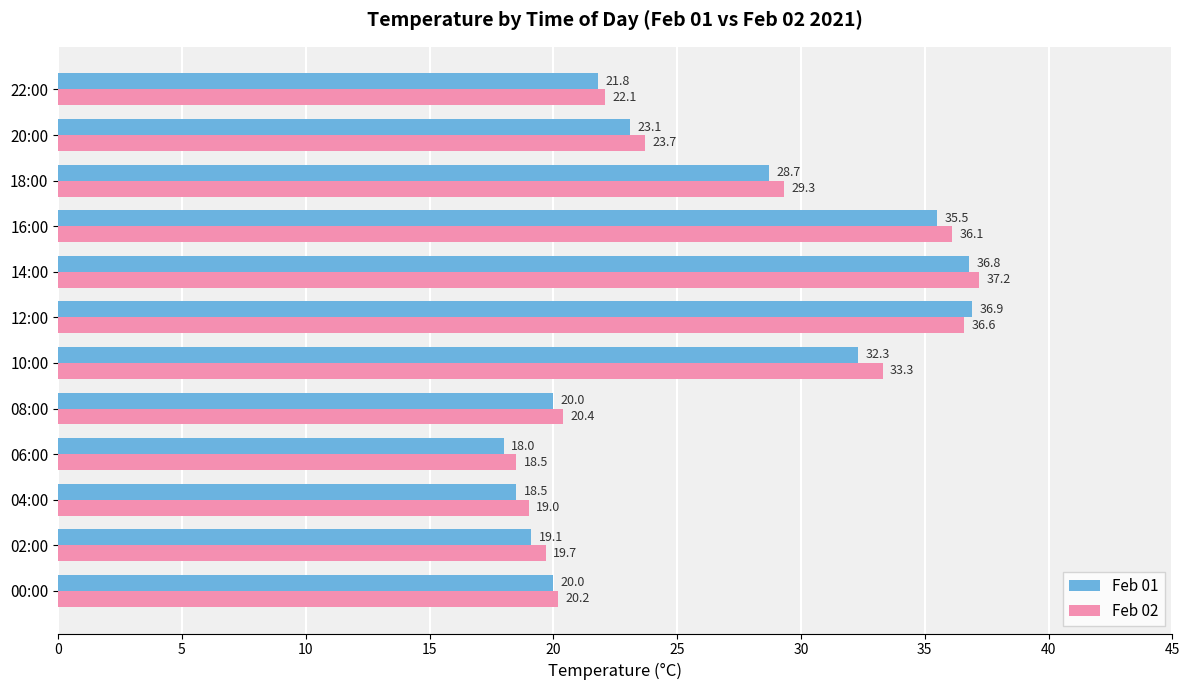

What is the average value of the Feb 02 series?

26.3